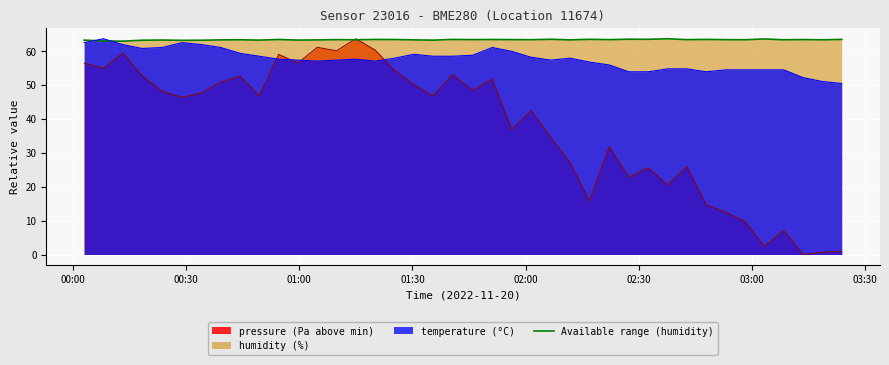

How many data points are above 63?

39